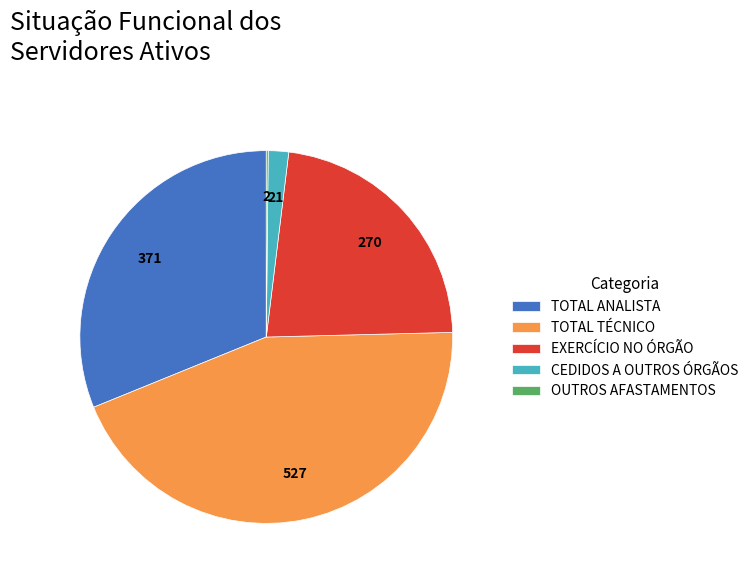

Is the sum of CEDIDOS A OUTROS ÓRGÃOS and TOTAL ANALISTA greater than half?

No